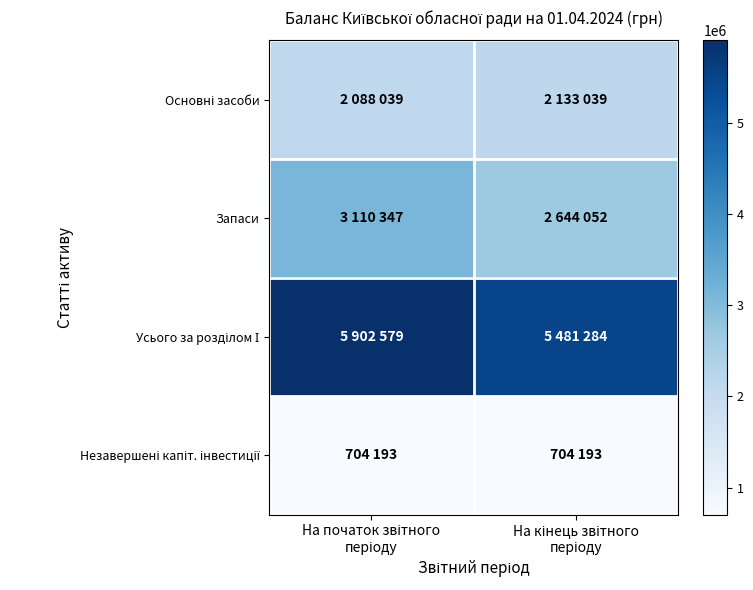

What is the spread (max minus min) of values at На кінець звітного
періоду?

4777091